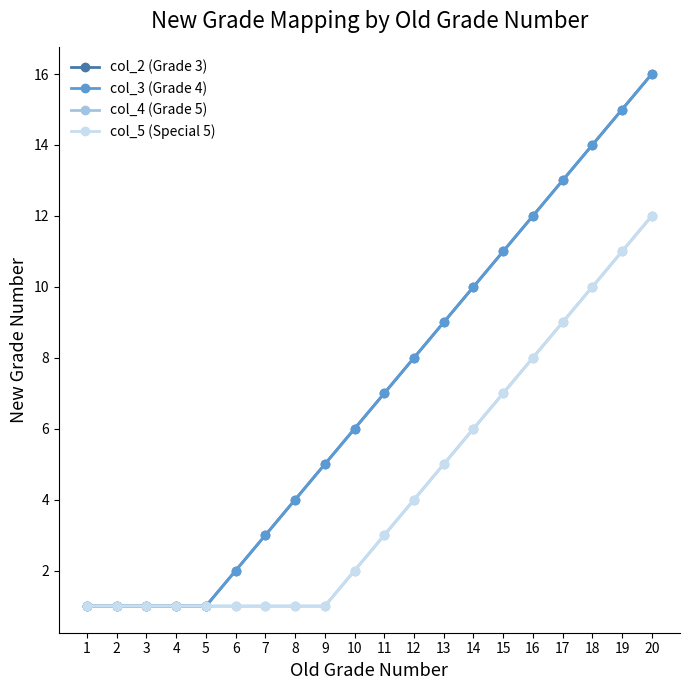

Does the chart have visible grid lines?

No